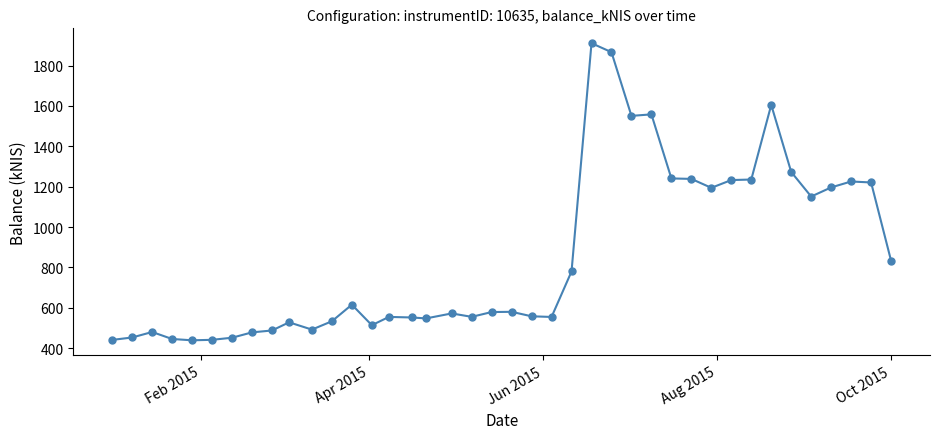

True or false: there are more than 1 points higher than both neighbors.

True